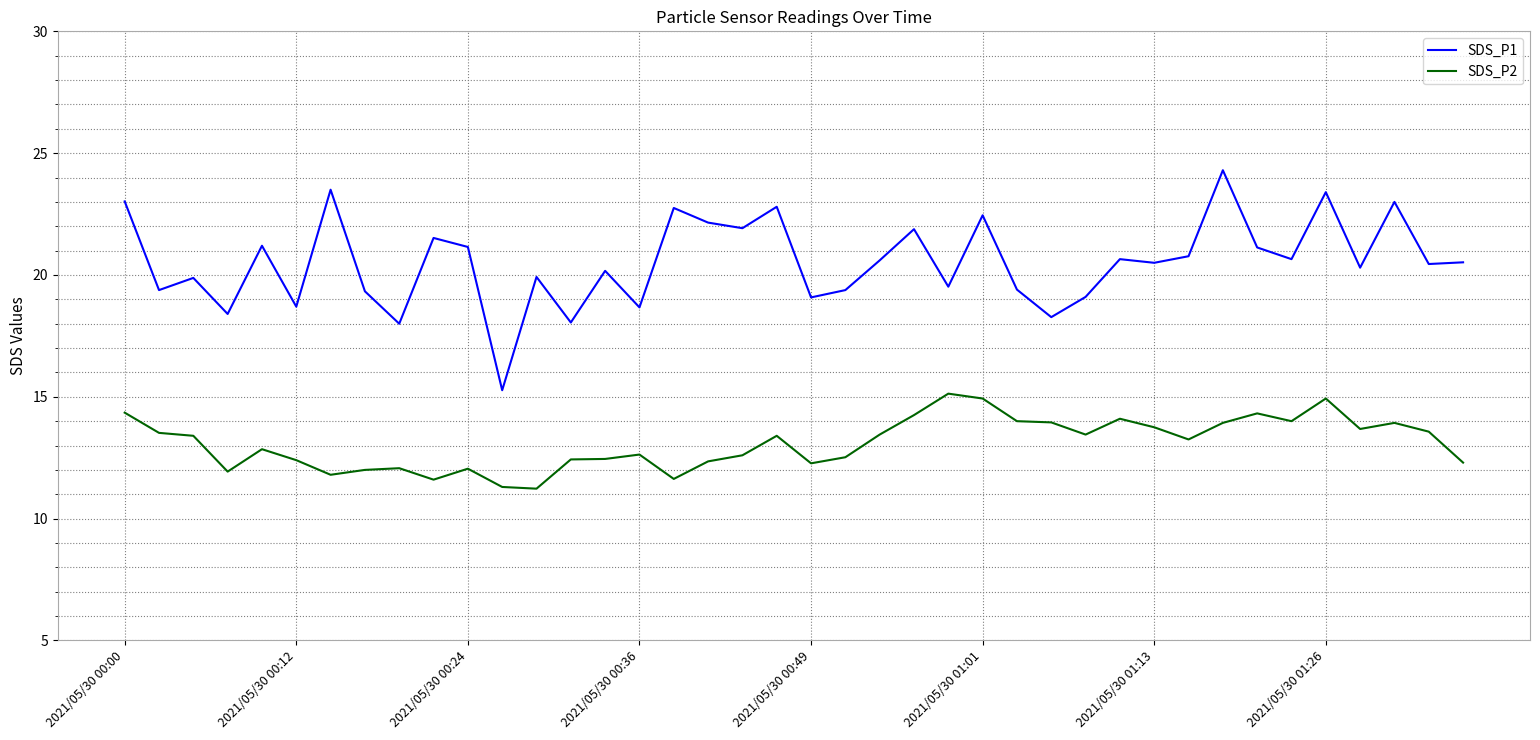

Which series has the largest range (max minus min)?

SDS_P1